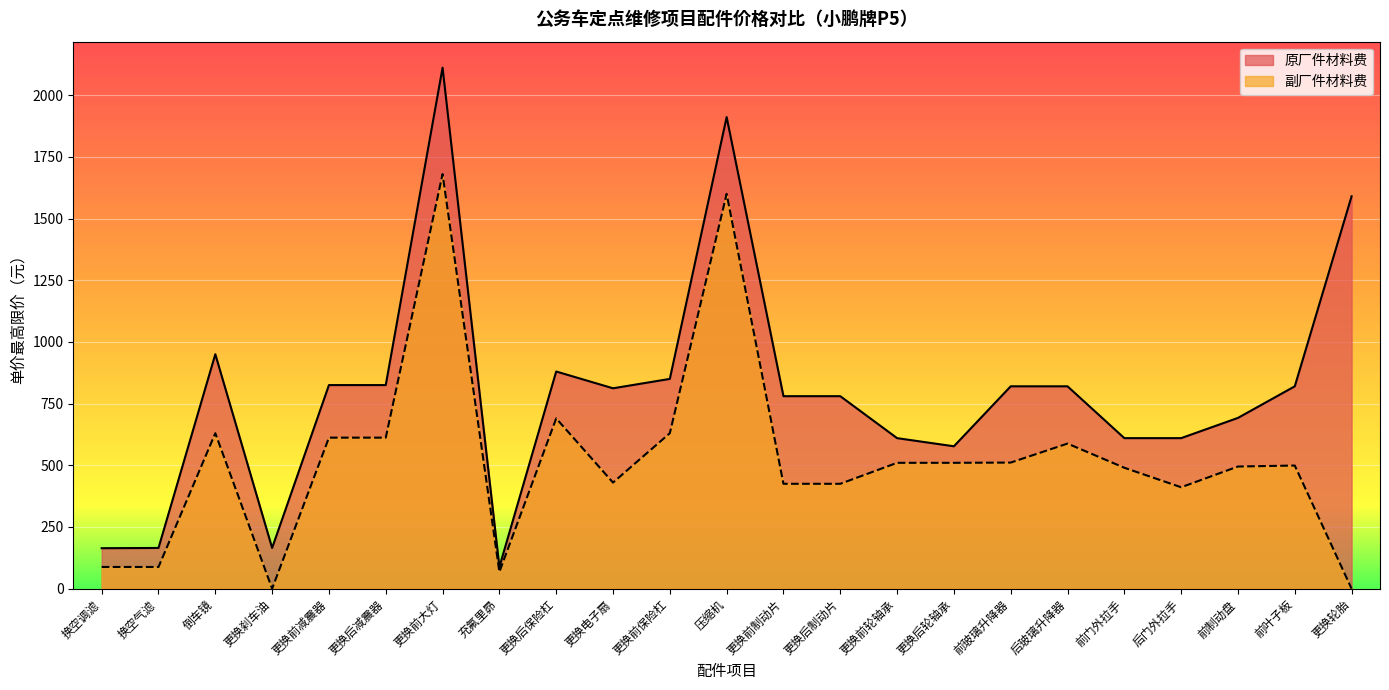

Reading right to left, transcribe all the data shown in this chart.

副厂件材料费: 0	499	495	411	490	588	511	510	510	425	425	1600	630	430	690	68	1680	612	612	0	630	88	88
原厂件材料费: 1590	820	692	610	610	820	820	577	610	780	780	1911	850	812	880	88	2111	825	825	165	950	165	164